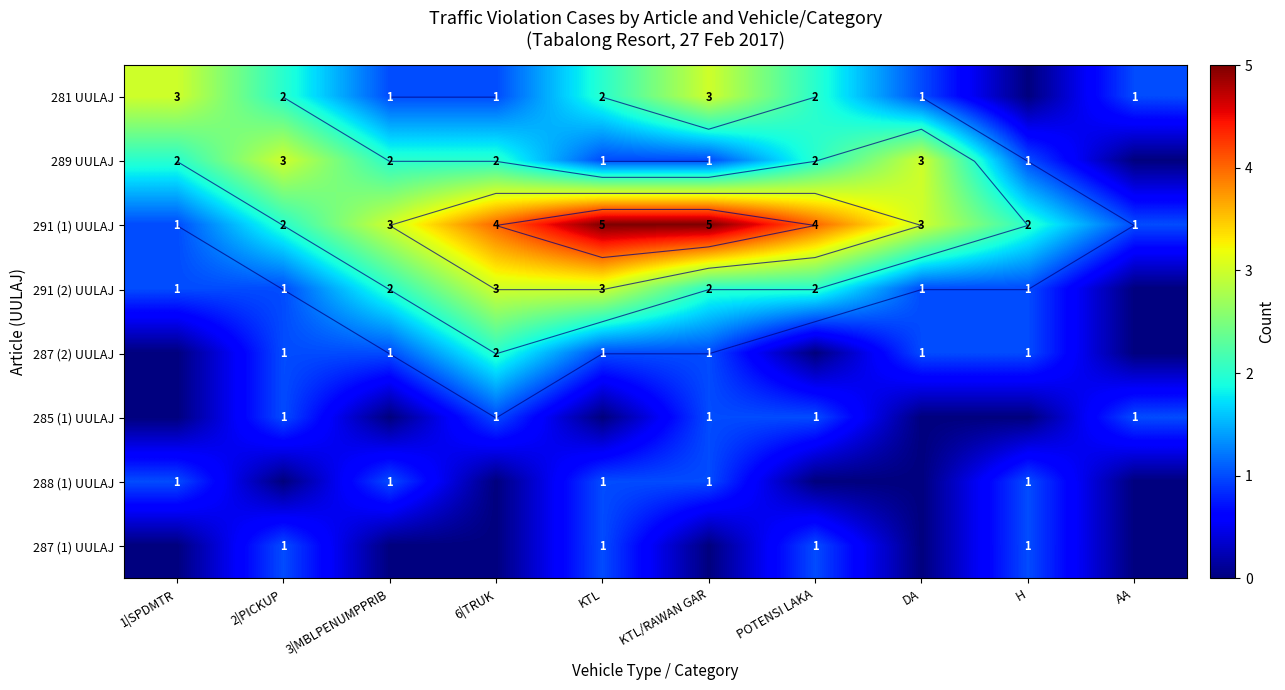

Which series has the largest total across all categories?

291 (1) UULAJ